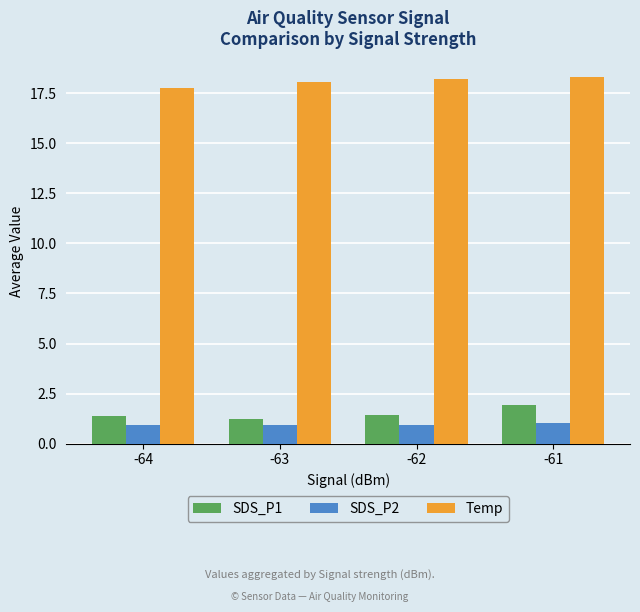

Is it true that SDS_P2 equals 1.0 at -62?

True